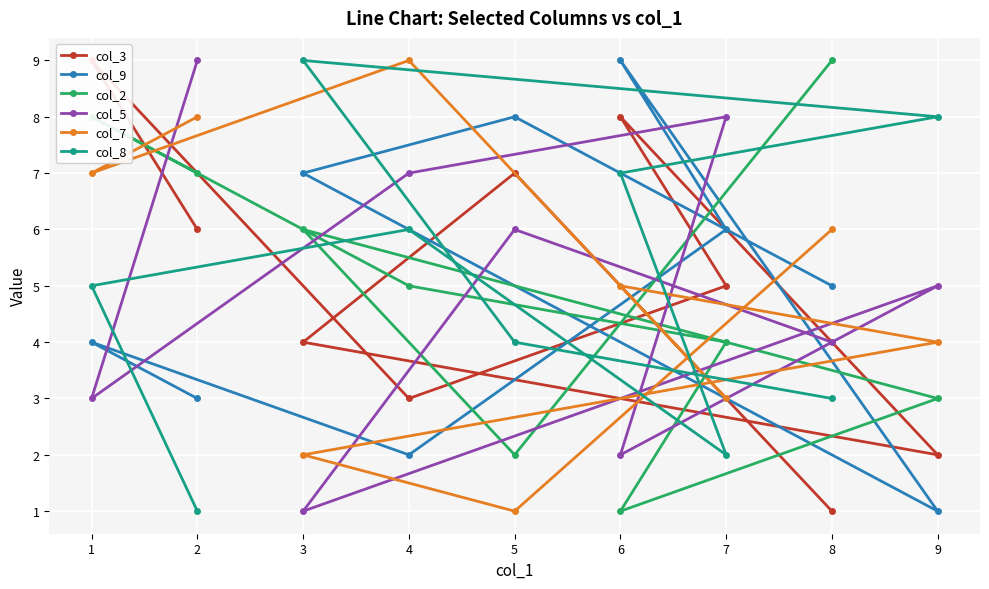

True or false: col_2 has a value of 6 at 3.

True